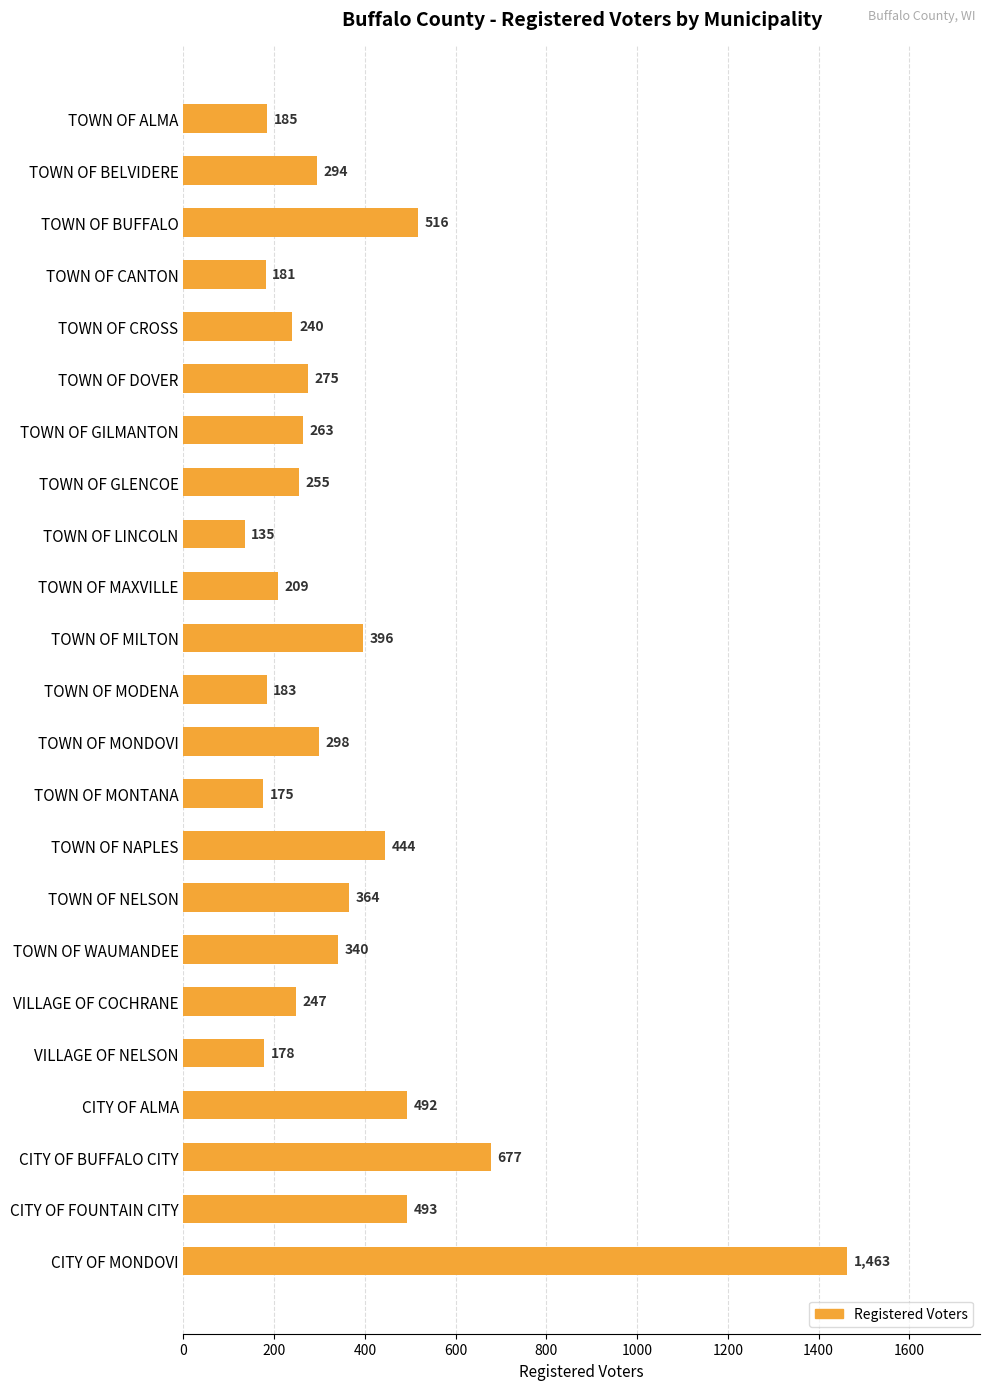

The value at TOWN OF CROSS is 121. True or false?

False